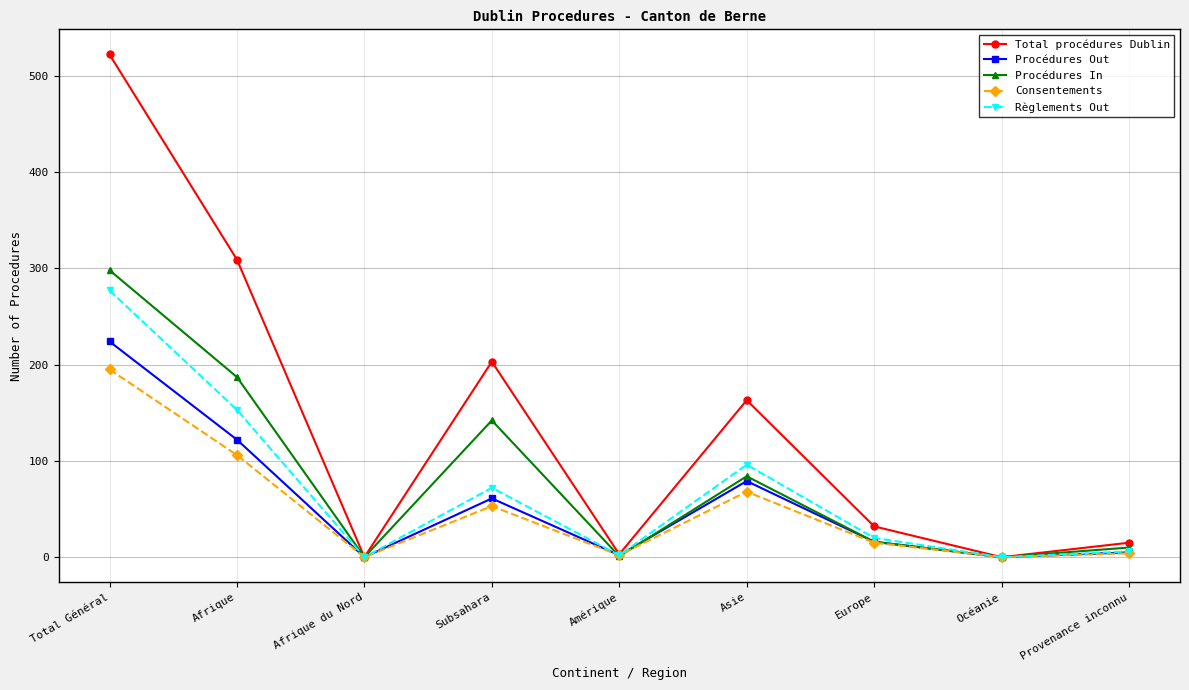

Which series has the largest total across all categories?

Total procédures Dublin